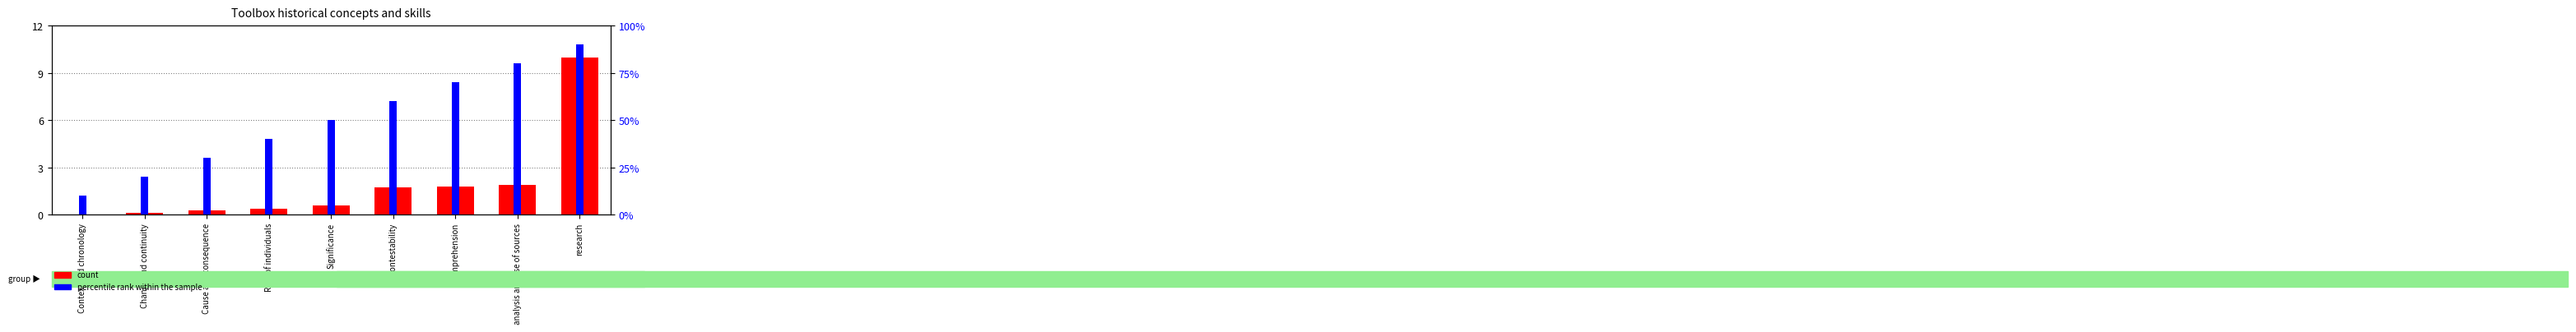

What is the spread (max minus min) of values at research?

80.0